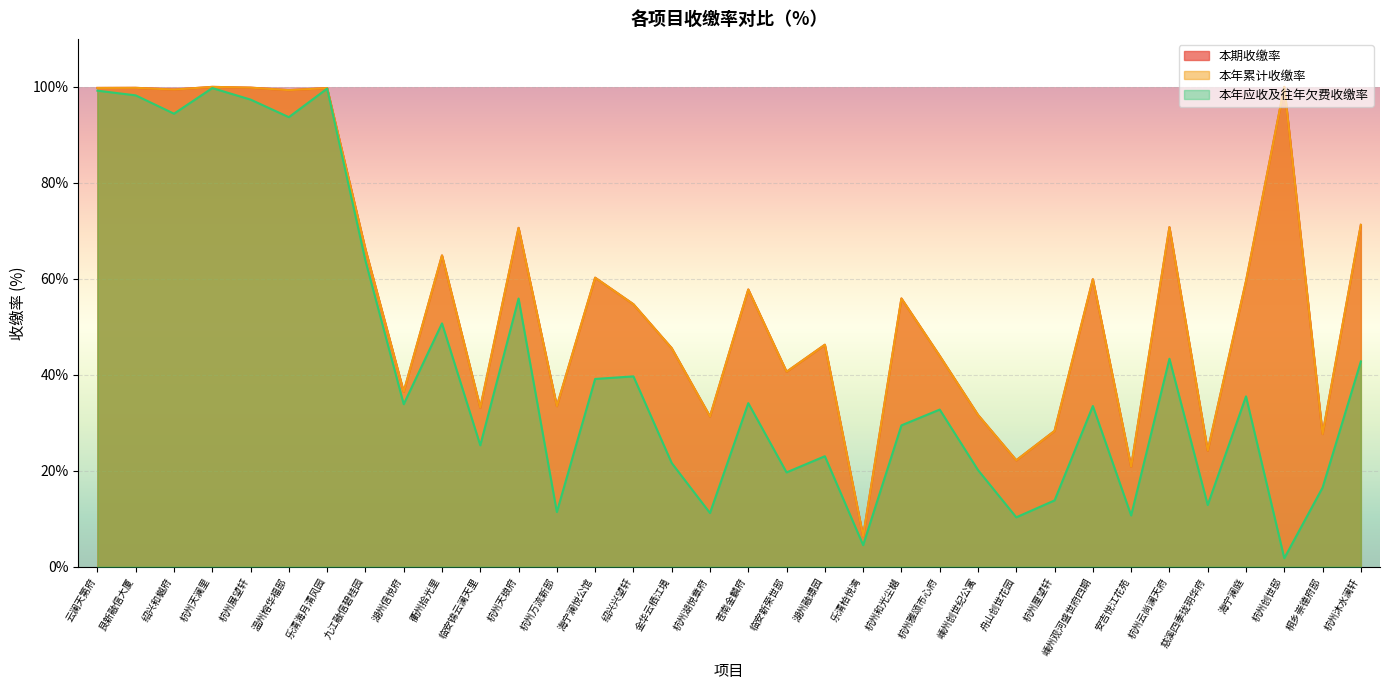

What is the highest value of the 本年应收及往年欠费收缴率 series?

99.8